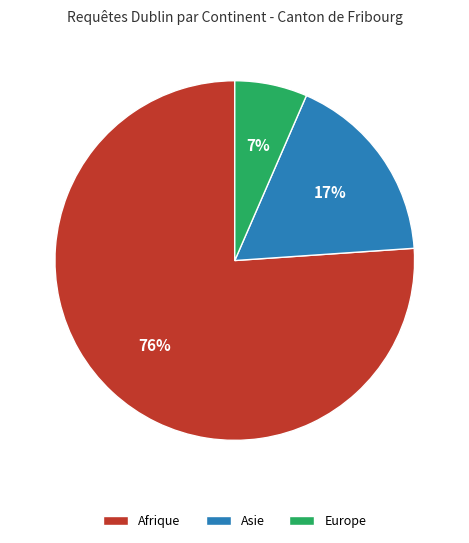

To the nearest percent, what is the combined percentage of Afrique and Asie?

93%